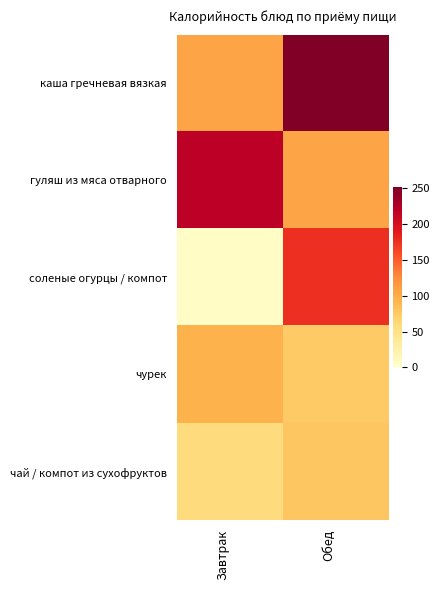

At which category is the sum across all series the highest?

Обед